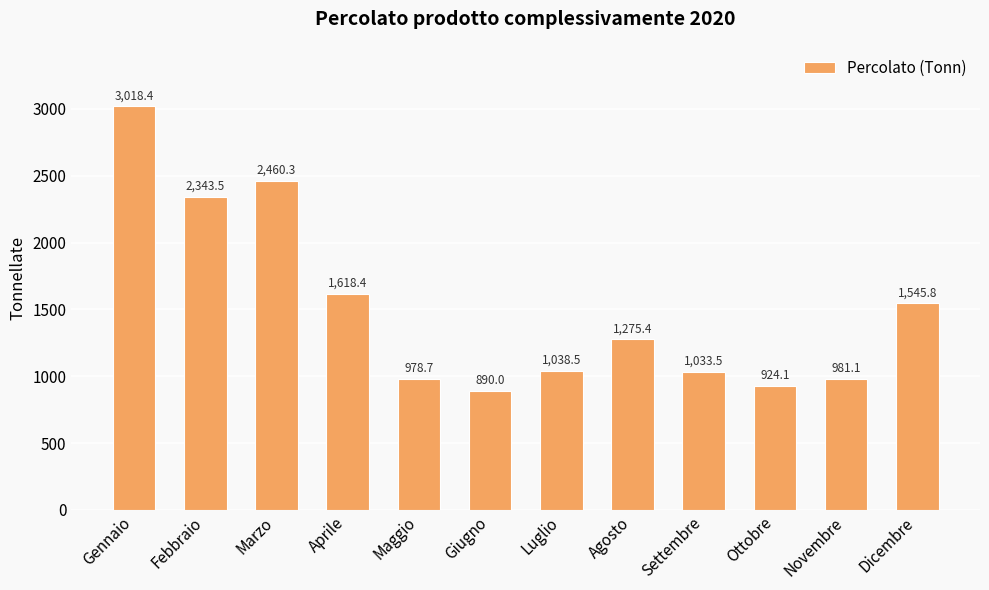

What is the minimum value shown in the chart?

890.0